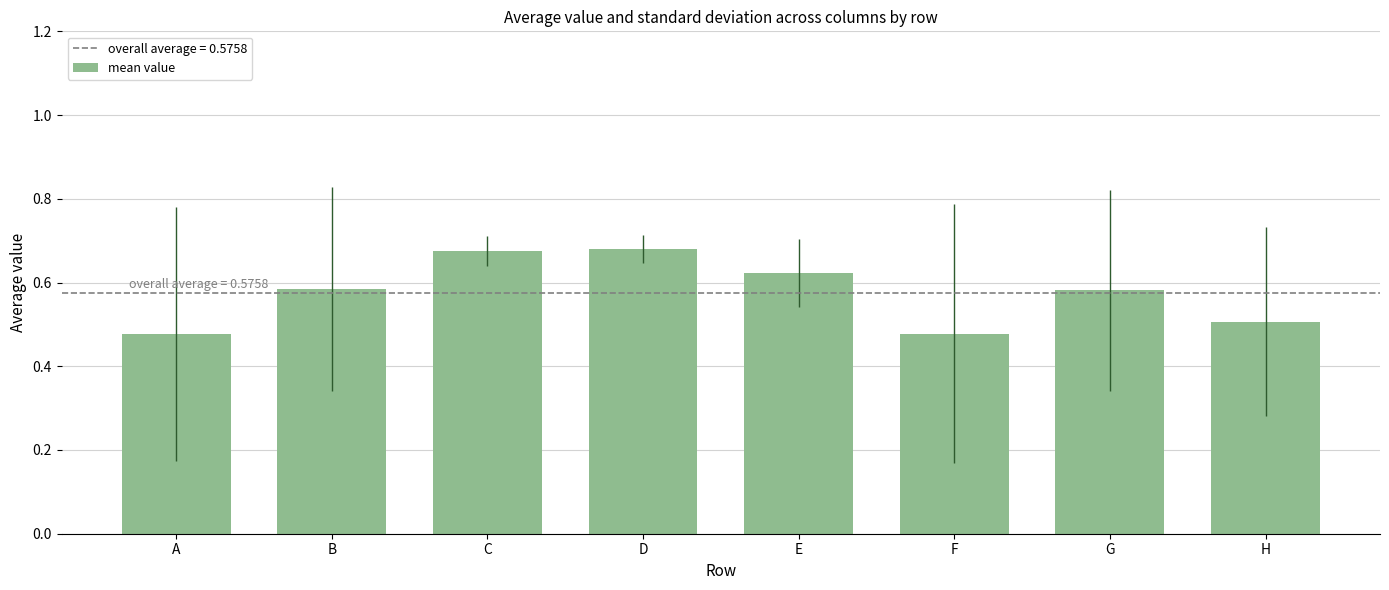

How many values are between 0 and 1?

8